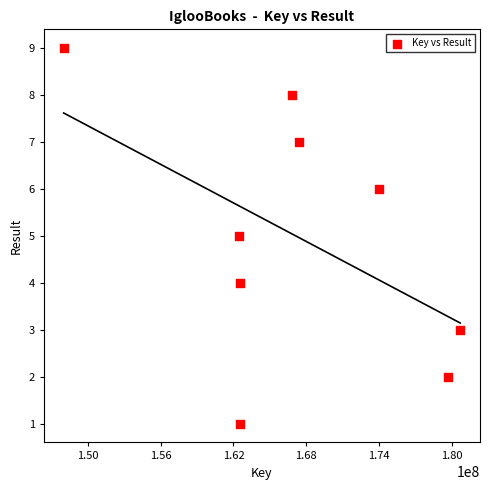

What is the average Y value?

5